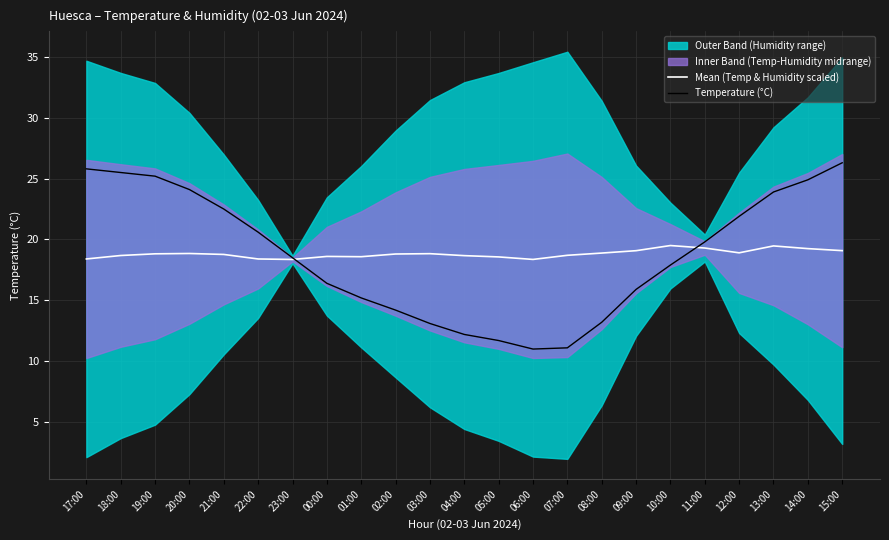

How many data points does each series have?

23